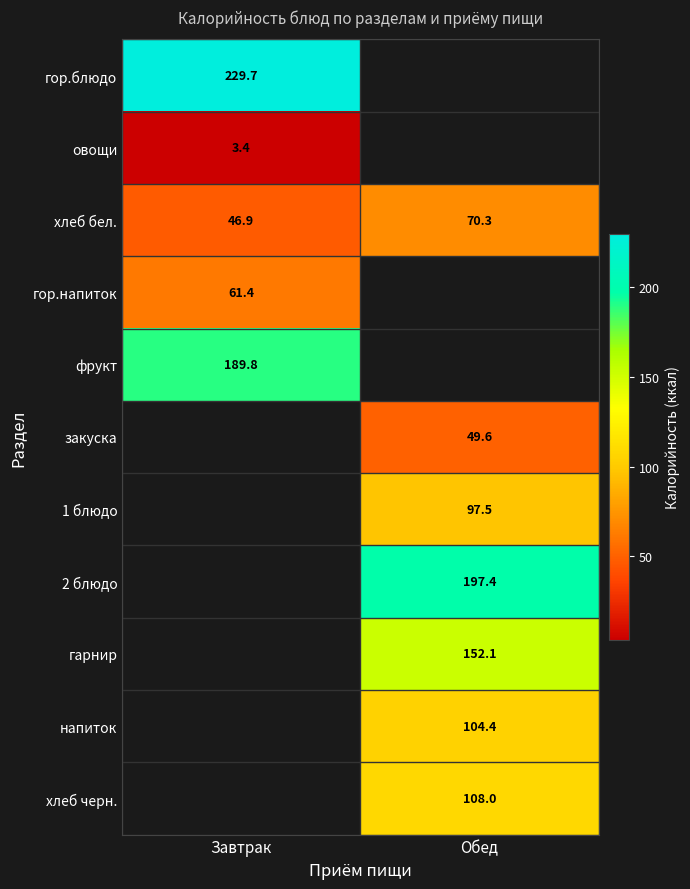

The value of хлеб бел. at Обед is 126.0. True or false?

False